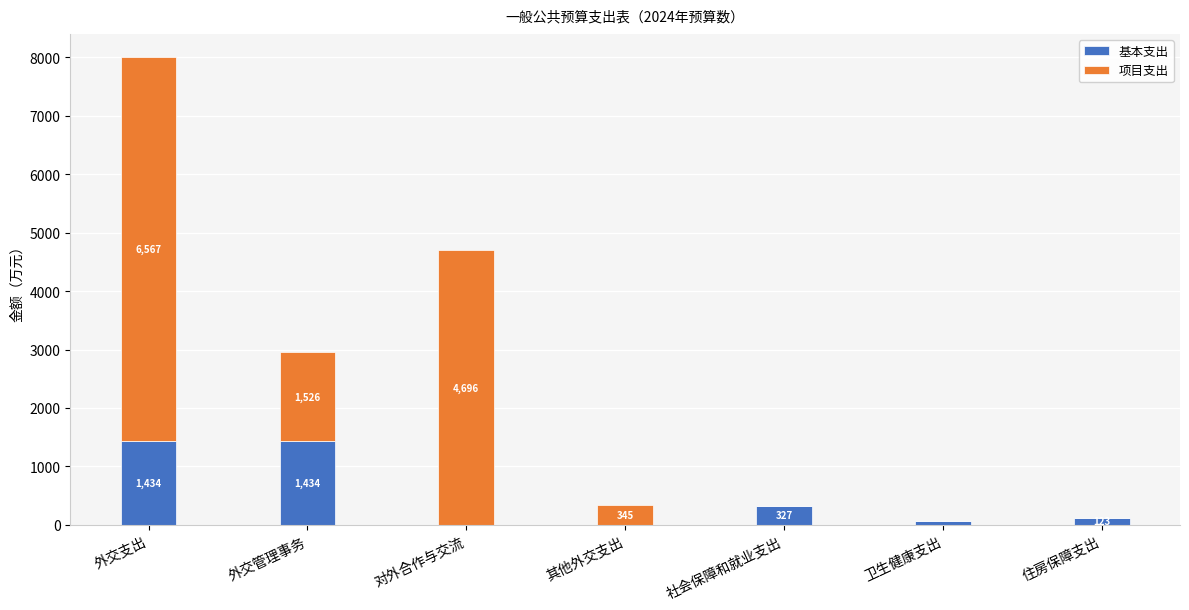

Where is 基本支出 nearest to the value 717?

社会保障和就业支出